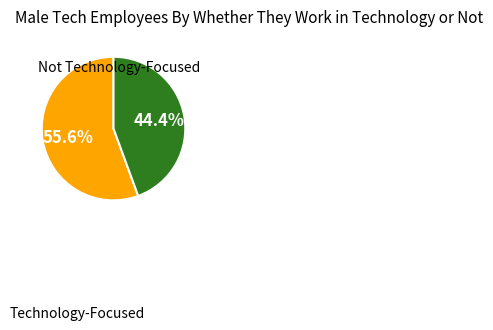

Is there any slice that represents more than half of the pie?

Yes